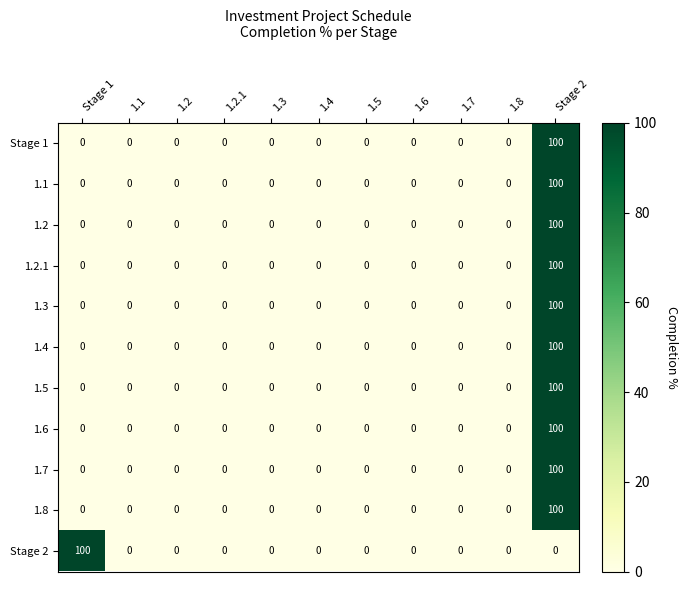

At how many categories does at least one series exceed 50?

2